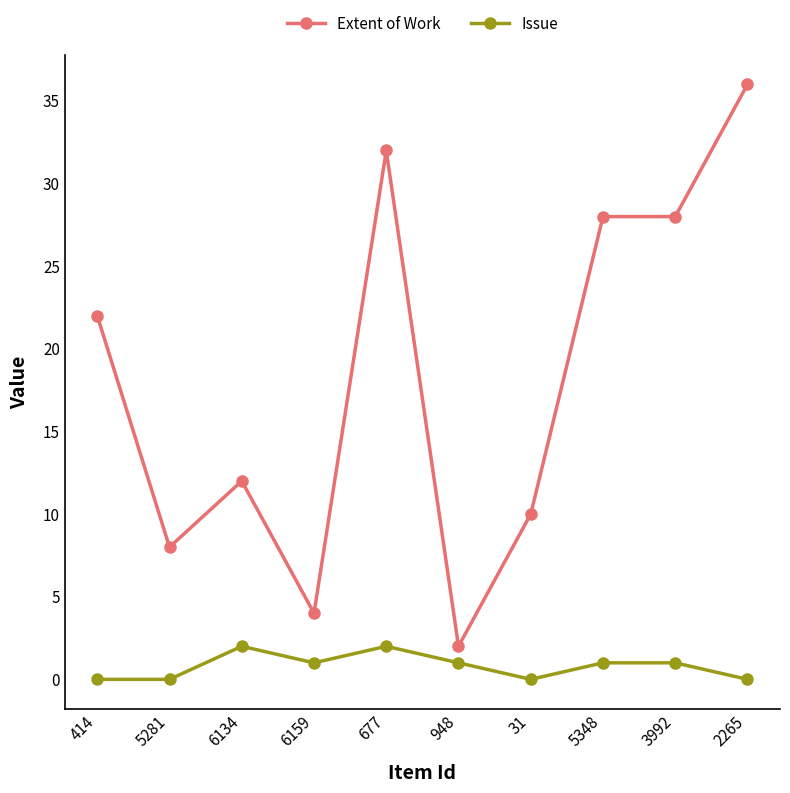

What is the sum of the Extent of Work values at 5348 and 6159?

32